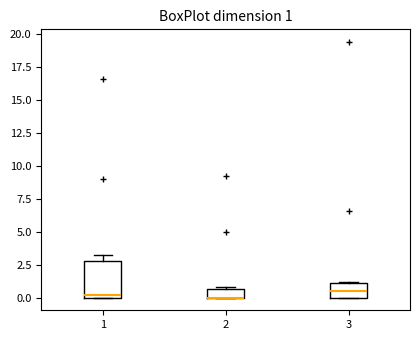

Which box is the tallest, from its lower edge to its upper edge?

1